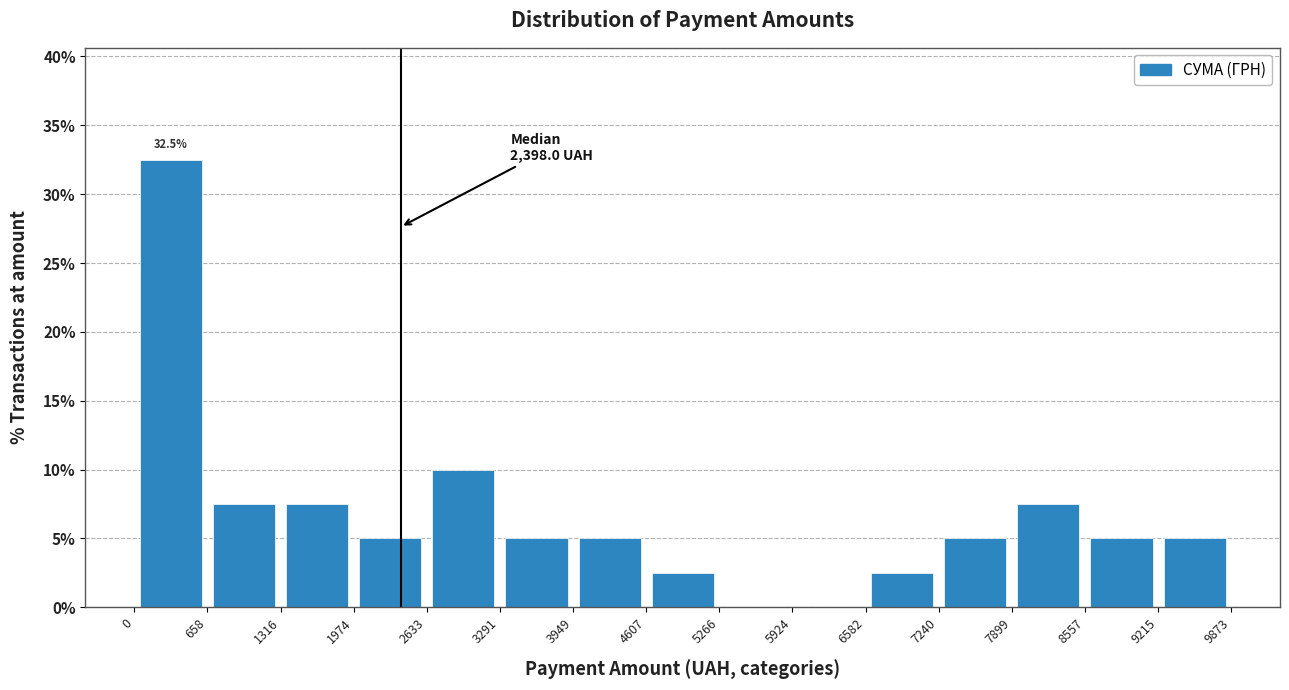

Over which range of the x-axis is the bar tallest?

0 to 658